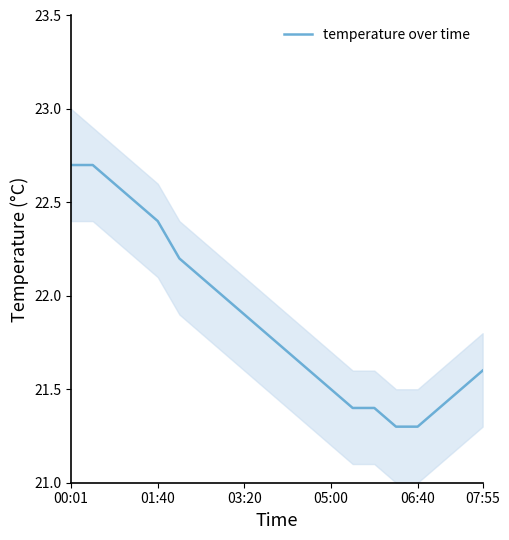

True or false: temperature over time has a value of 21.9 at 03:20.

True